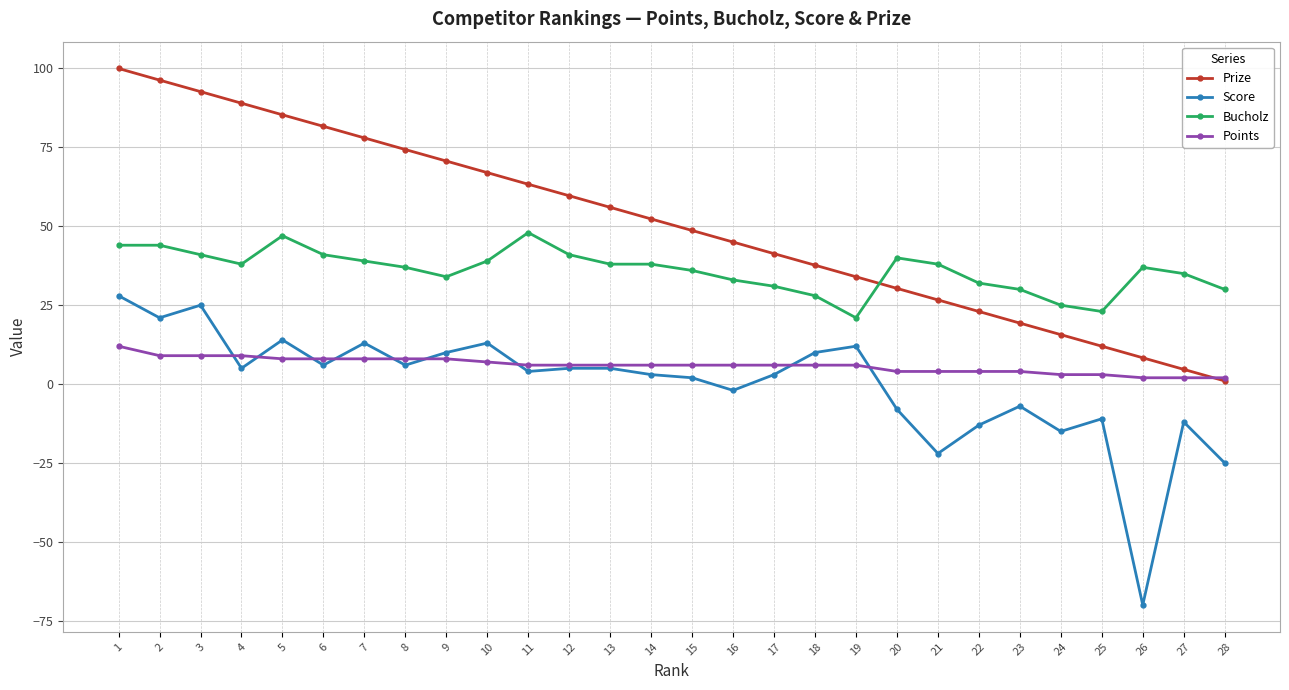

How many categories are shown in the chart?

28